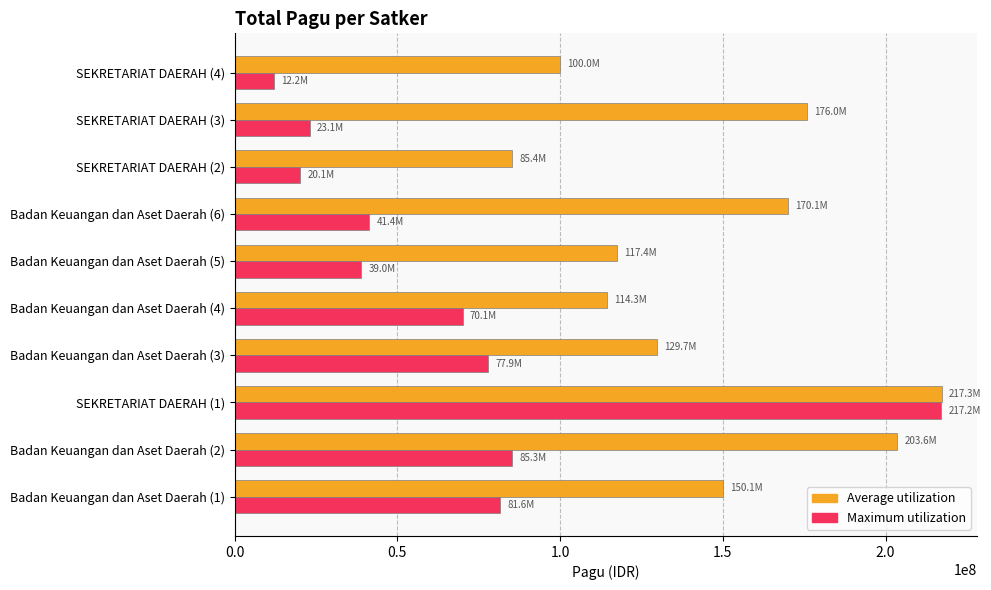

Where is Maximum utilization nearest to the value 114700000?

Badan Keuangan dan Aset Daerah (2)